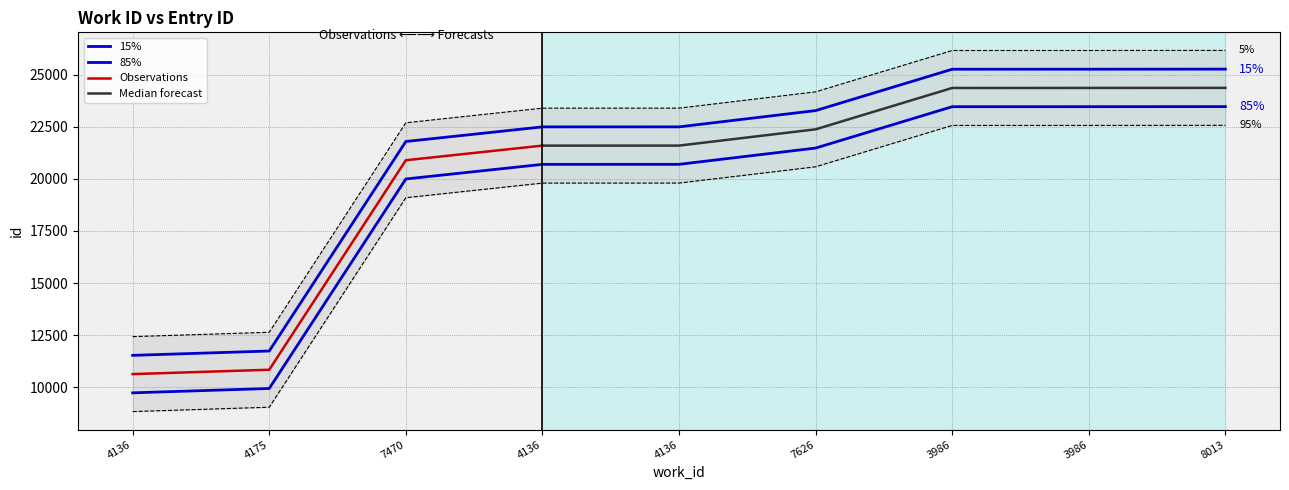

What is the change in value from 4136 to 8013?

+13751